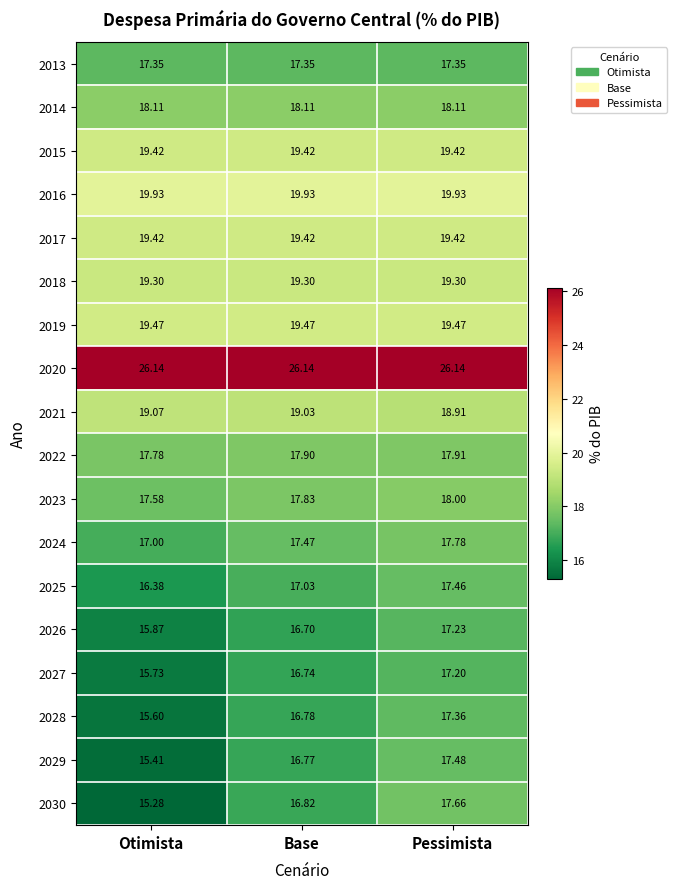

Where does the 2030 series first go above 16?

Base